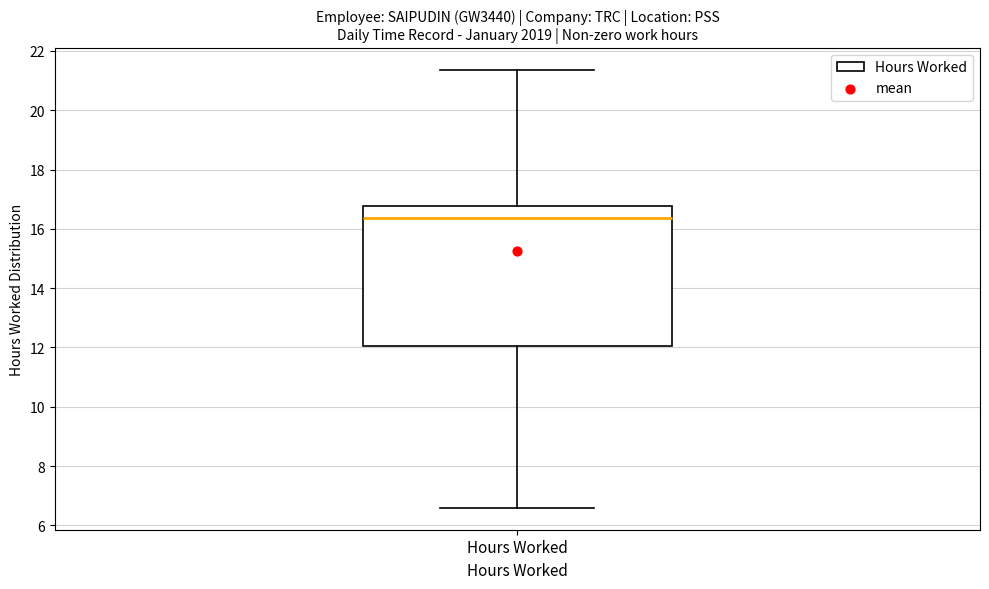

Read this box plot against the y-axis: the position of the median line, the range covered by the box, and the ends of both whiskers. The values are not printed on the chart, so give them approximately, as read against the axis.

median 16.4, box 12.0 to 16.8, whiskers 6.6 to 21.4